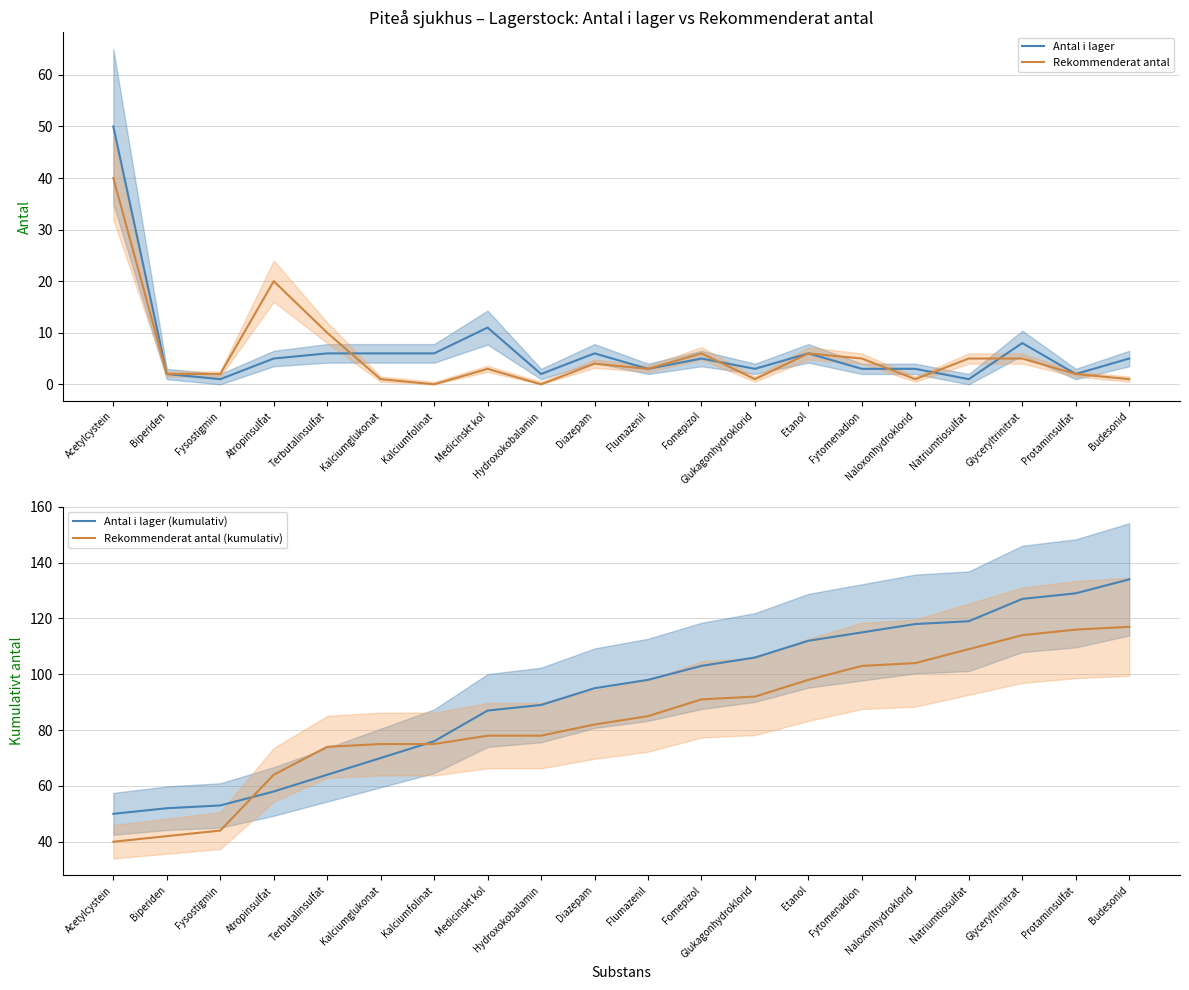

What is the label of the 6th point from the right?

Fytomenadion